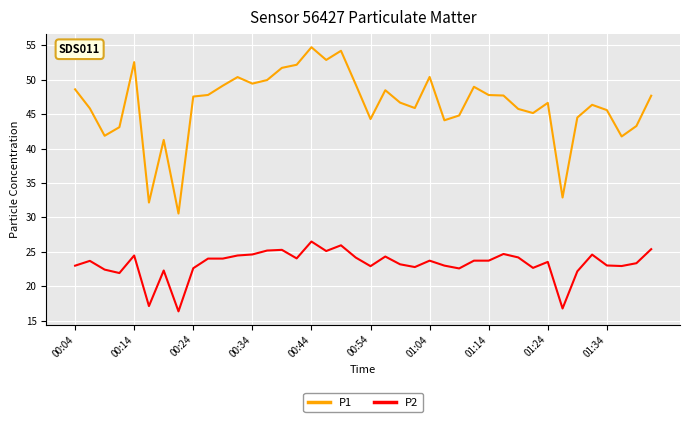

What is the minimum value for P2?

16.3